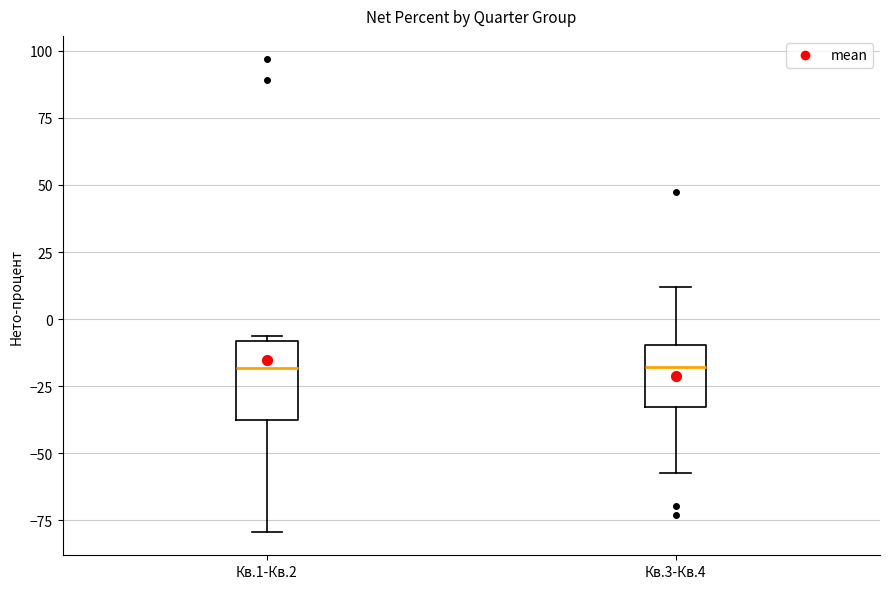

Reading left to right, read every box against the y-axis: the position of its median line, the range the box covers, and the ends of its whiskers. The values are not printed on the chart, so give them approximately, as read against the axis.

Кв.1-Кв.2: median -20, box -40 to -10, whiskers -80 to -5
Кв.3-Кв.4: median -20, box -35 to -10, whiskers -55 to 10